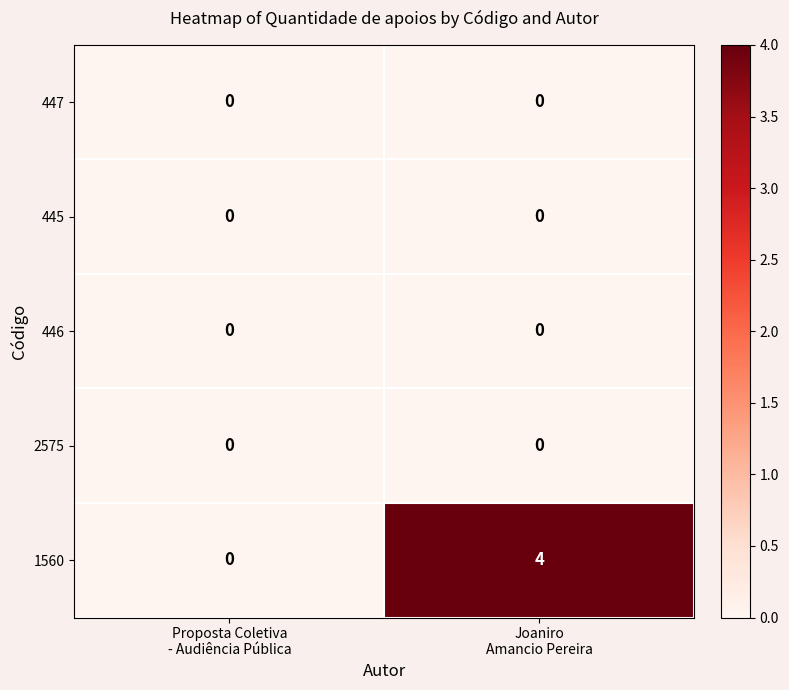

What is the maximum value shown in the chart?

4